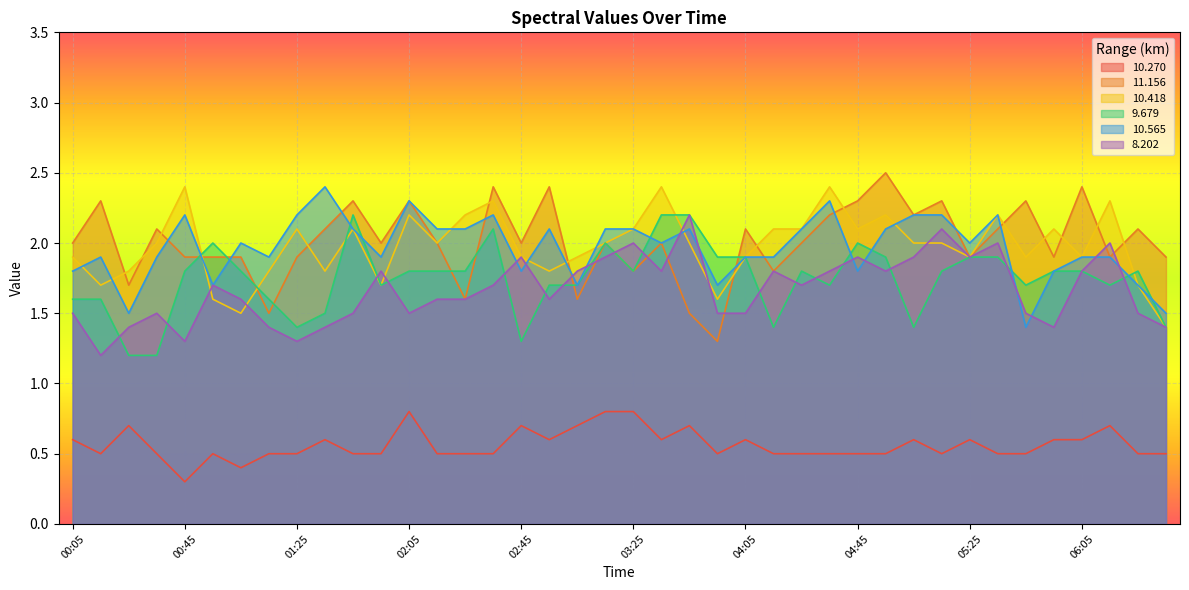

What is the maximum value for 10.565?

2.4